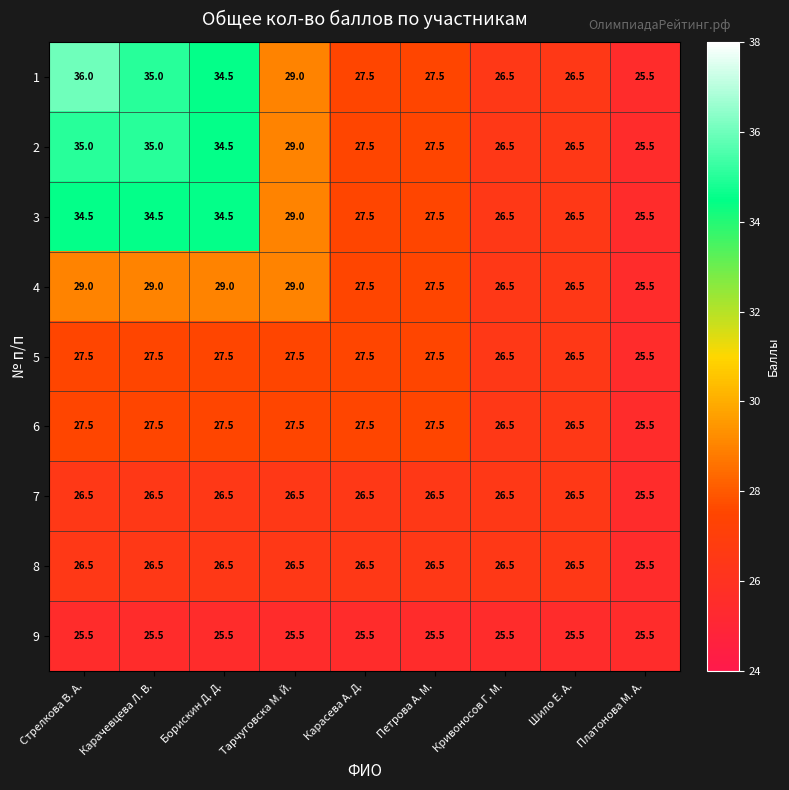

What is the average value of the 8 series?

26.4